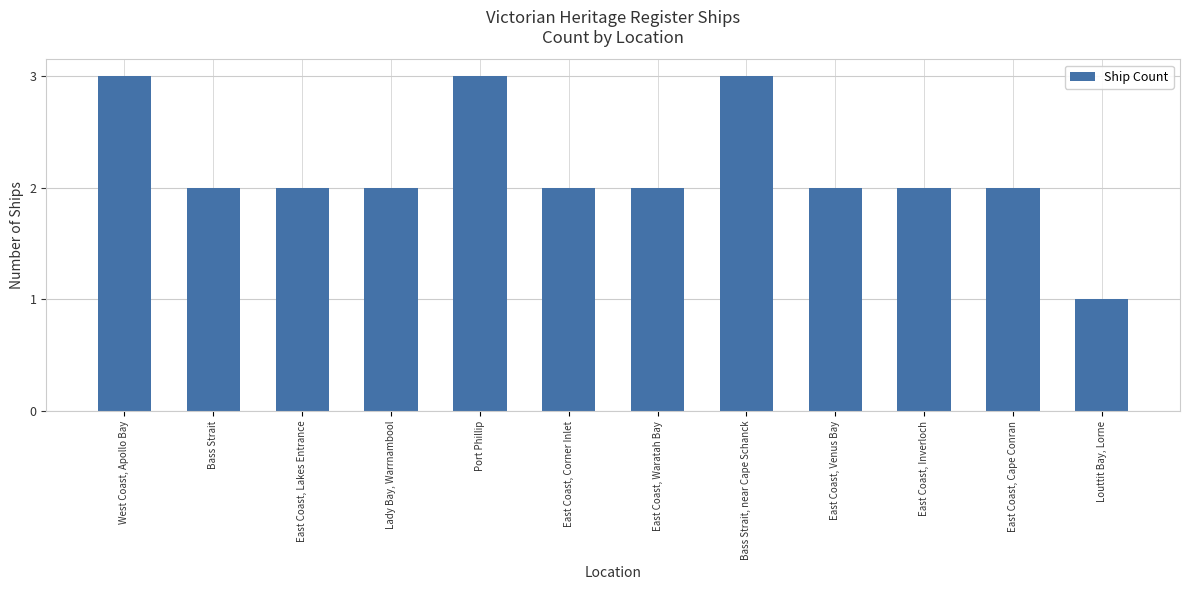

What is the maximum value shown in the chart?

3